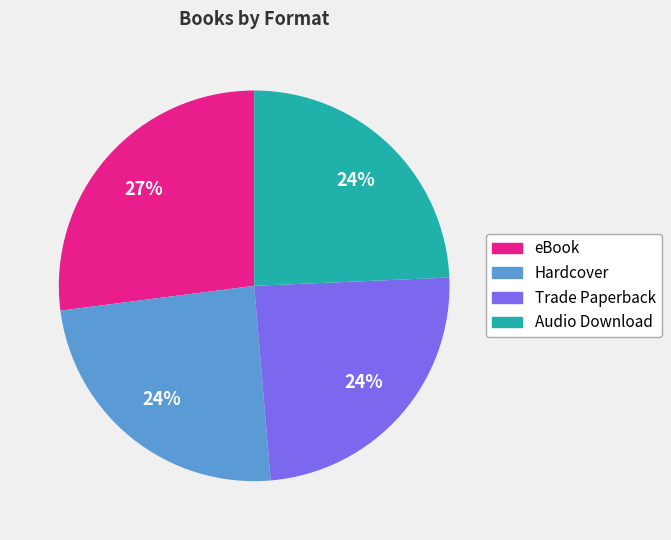

Is there any slice that represents more than half of the pie?

No